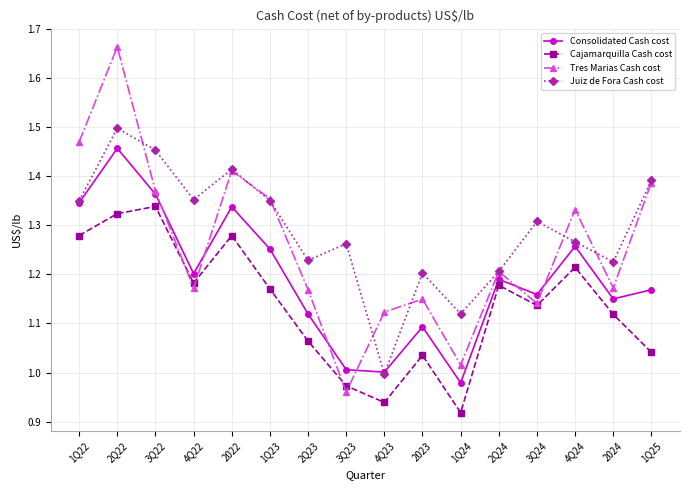

Rank the series by their maximum value, from highest to lowest.

Tres Marias Cash cost, Juiz de Fora Cash cost, Consolidated Cash cost, Cajamarquilla Cash cost